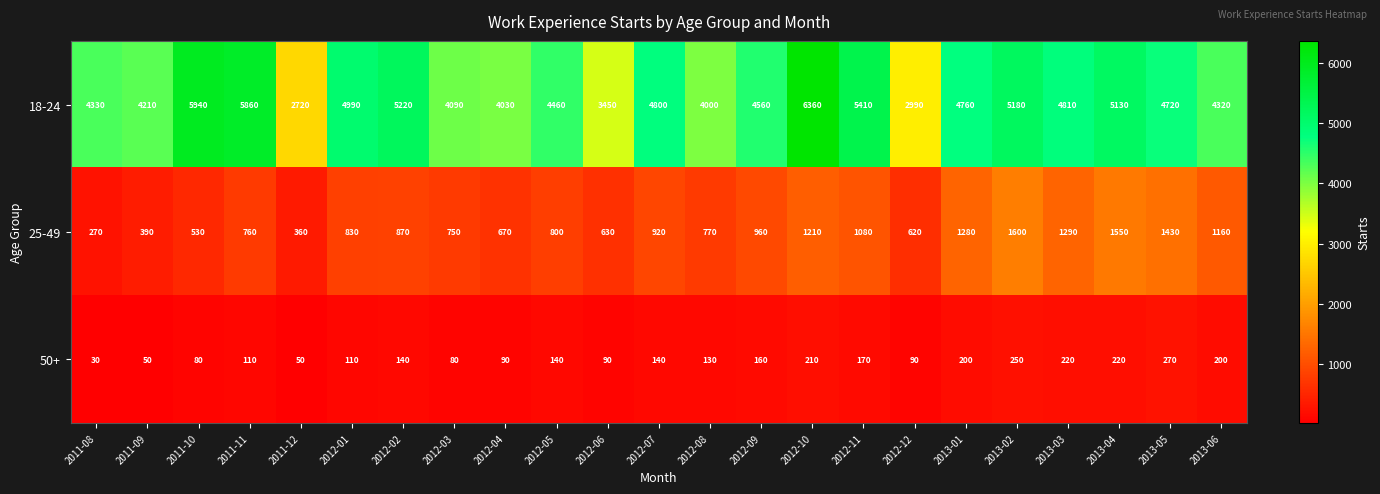

Which series has the largest total across all categories?

18-24